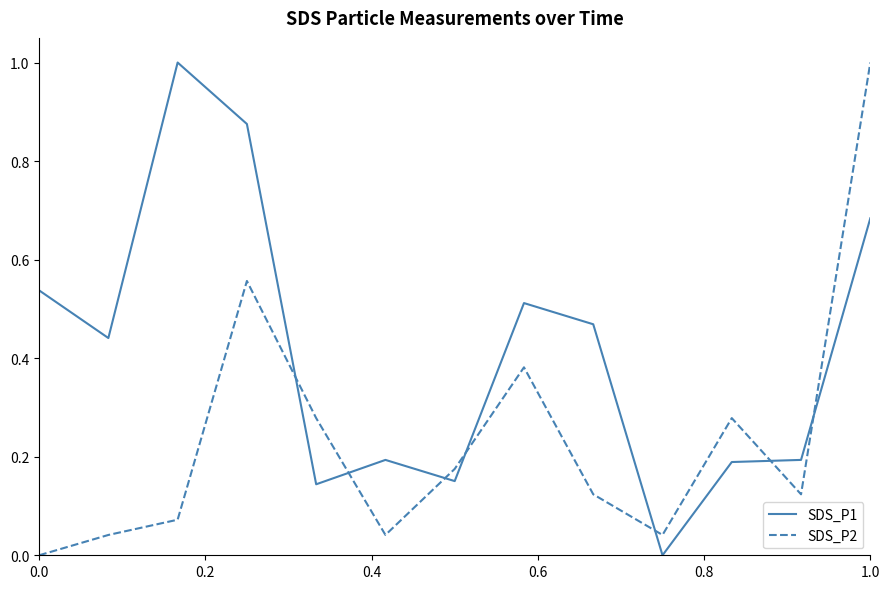

What is the difference between the maximum and minimum values in the SDS_P1 series?

1.0